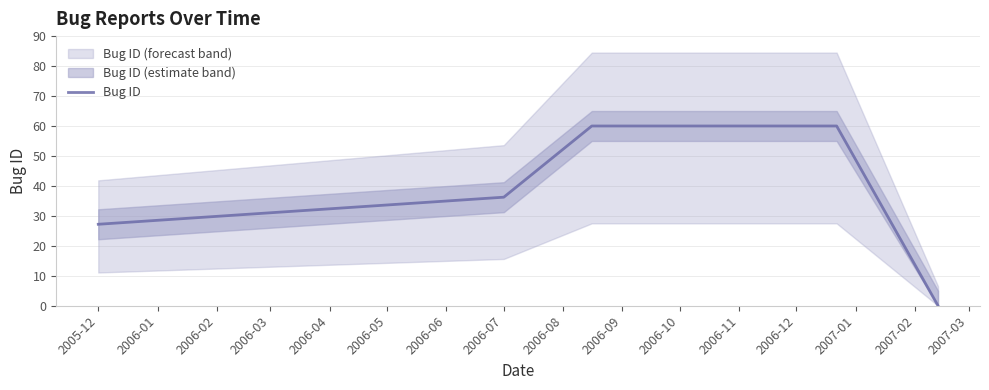

The value of Bug ID at 2005-12 is 39.5. True or false?

False